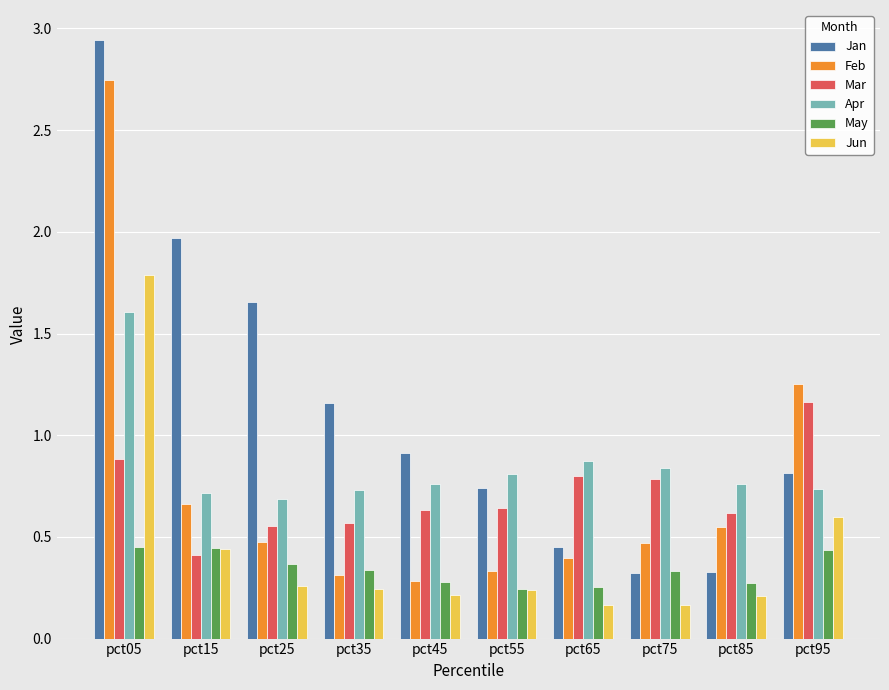

Is it true that Feb equals 0.6 at pct25?

False